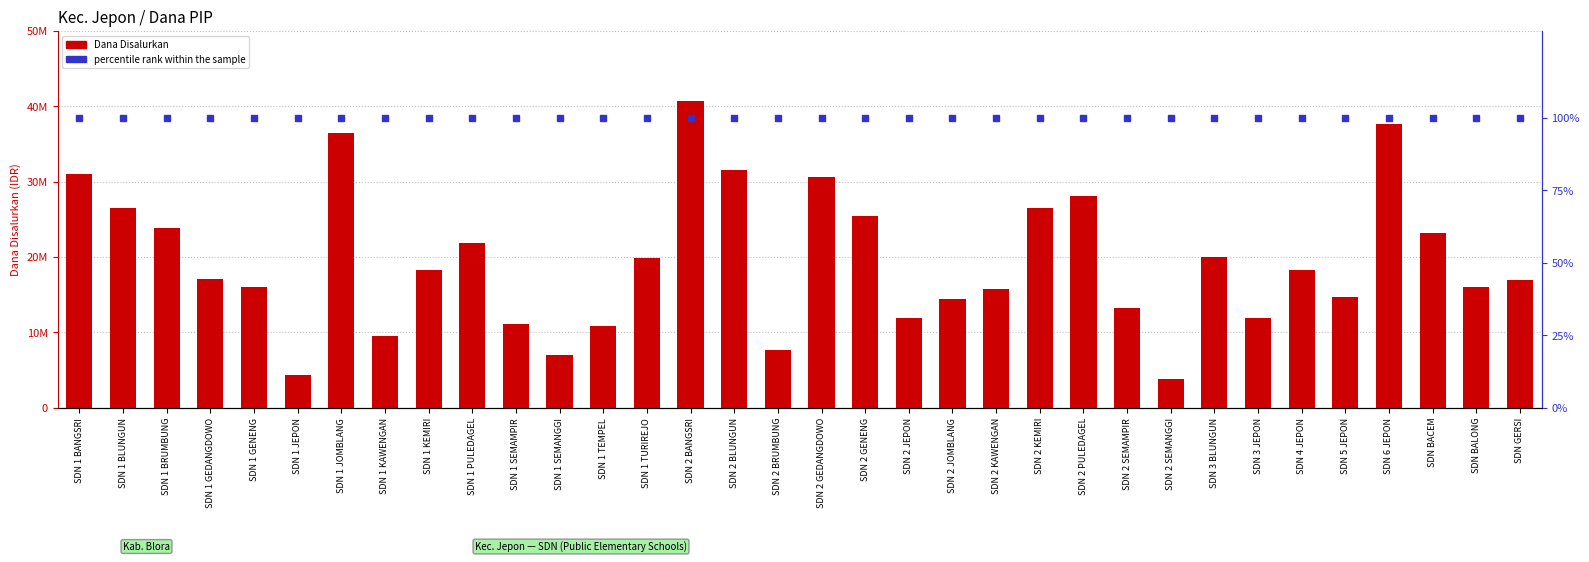

How many groups of bars are there?

34